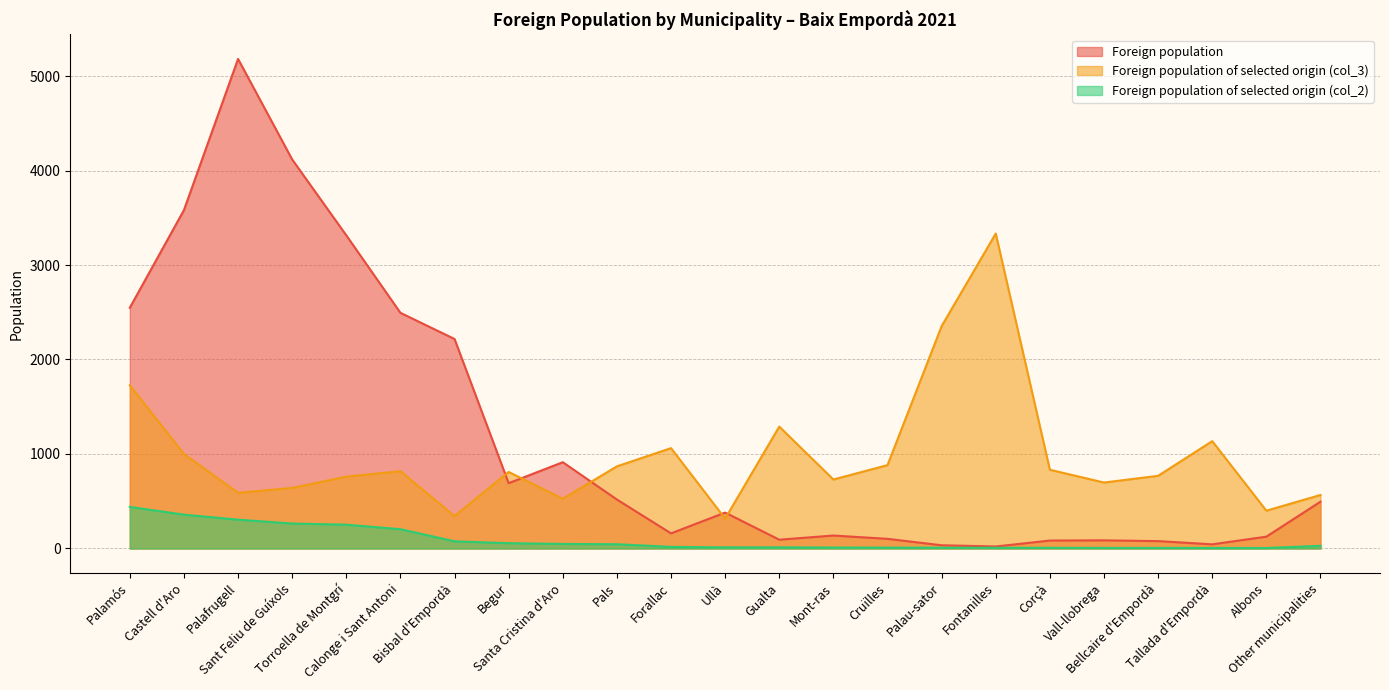

True or false: Foreign population and Foreign population of selected origin (col_2) cross at least once.

False